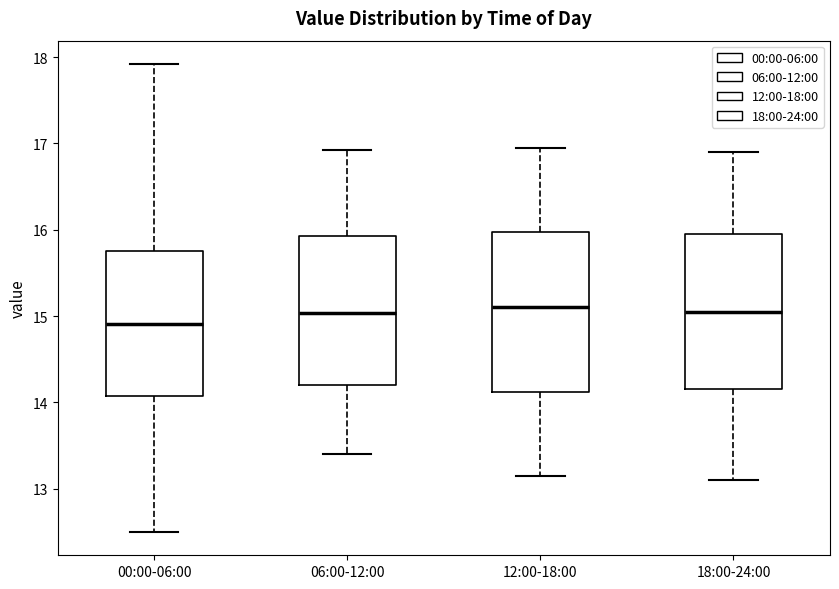

Where does the lower whisker of the box for 18:00-24:00 end on the y-axis? The values are not printed on the chart, so give them approximately, as read against the axis.

13.1